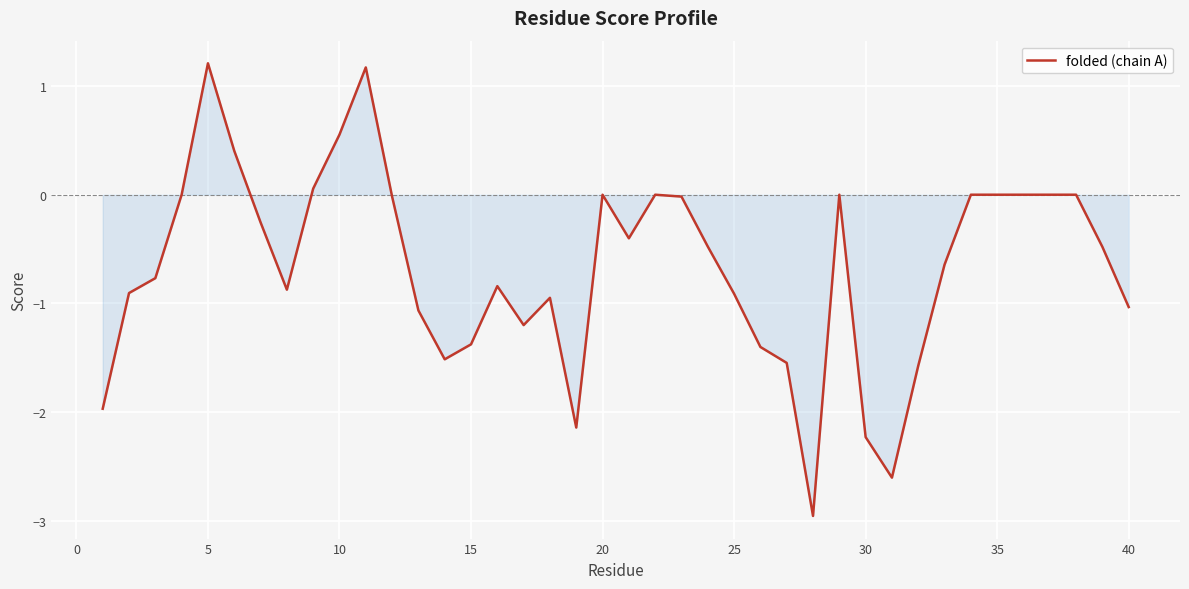

How many lines are shown in the chart?

1